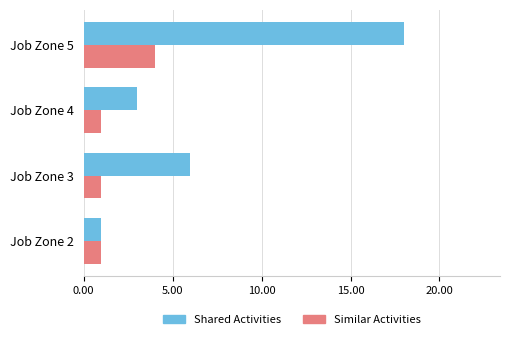

Which series has the widest spread of values?

Shared Activities